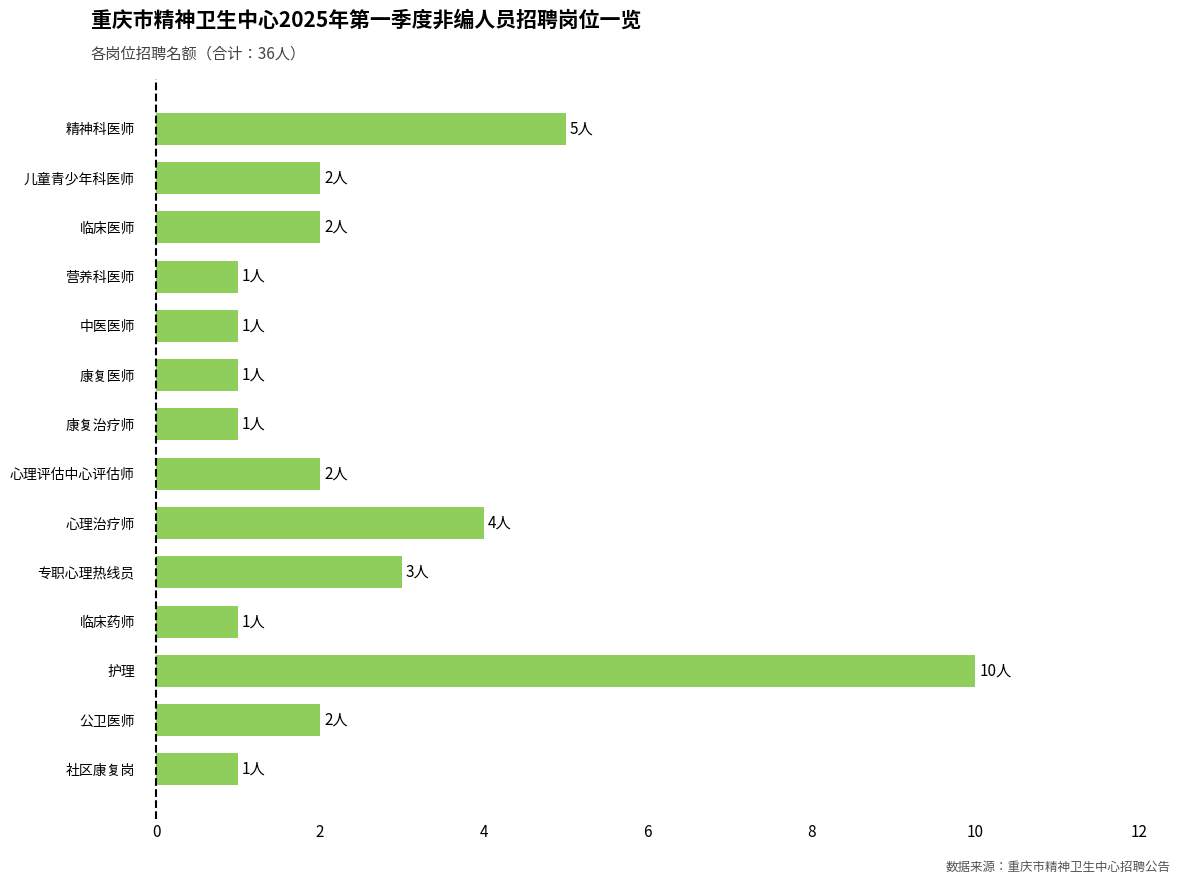

Count the number of categories in the chart.

14